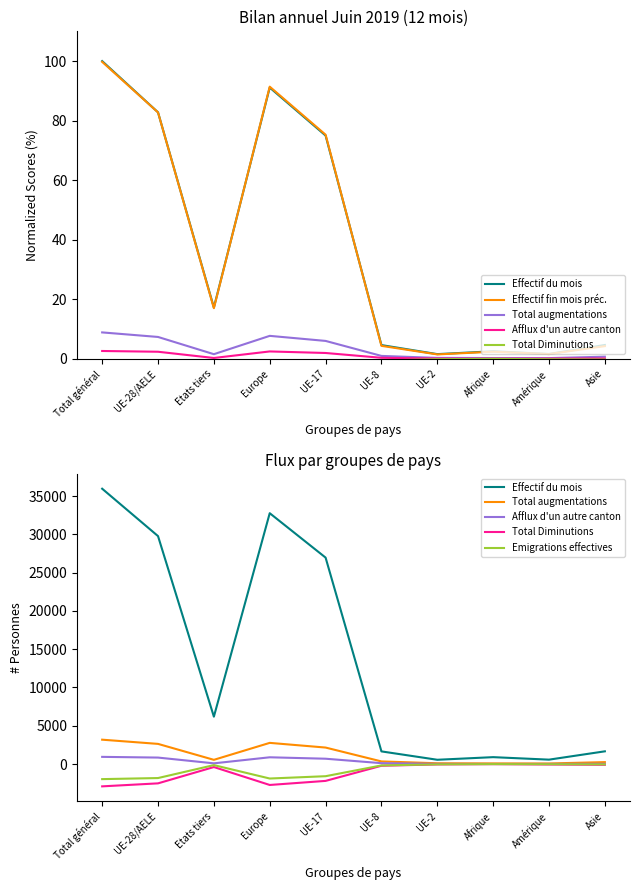

At which category does the chart reach its peak across all series?

Total général